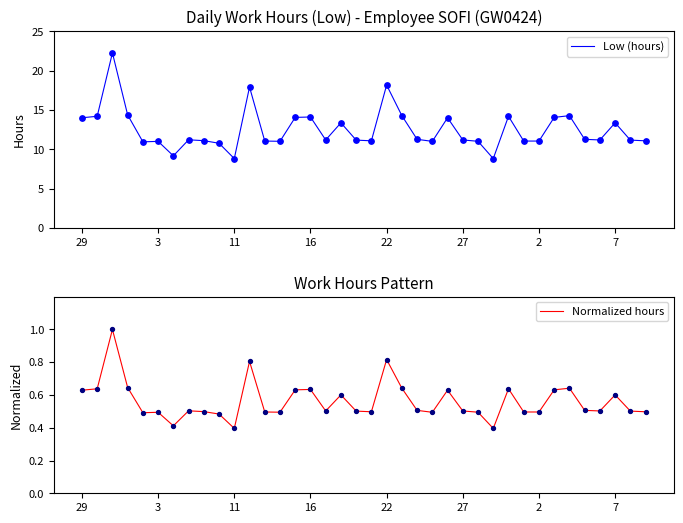

Which series contains the highest Y value?

Low (hours)